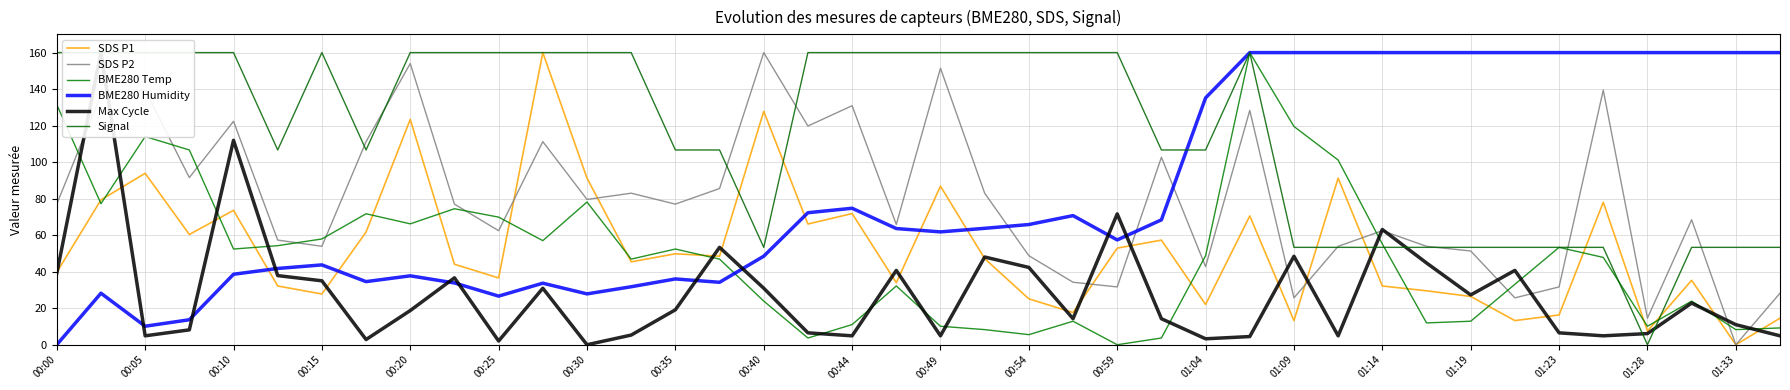

Which series has the widest spread of values?

SDS P1